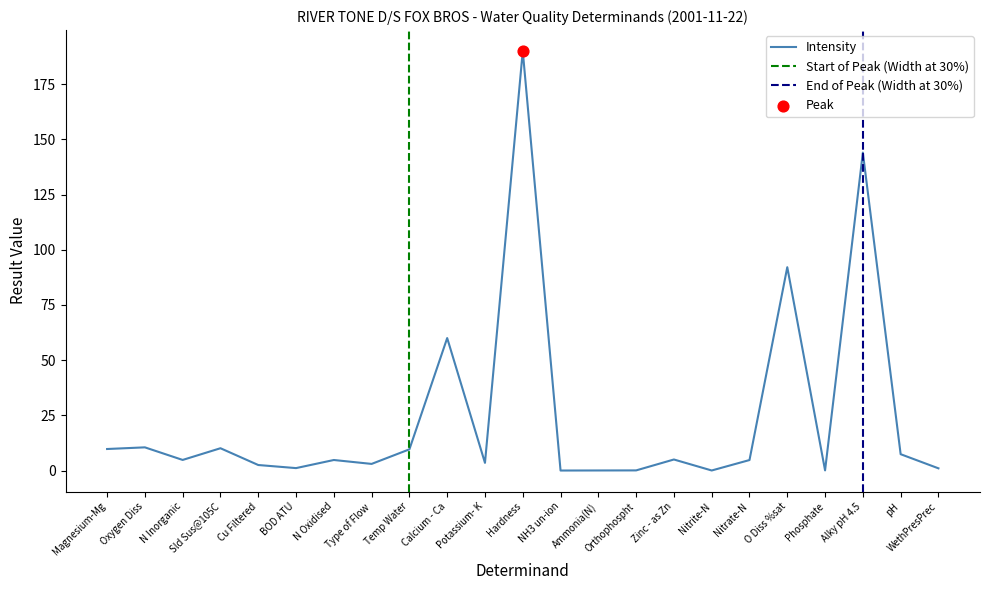

What is the change in value from Temp Water to Nitrite-N?

-9.6